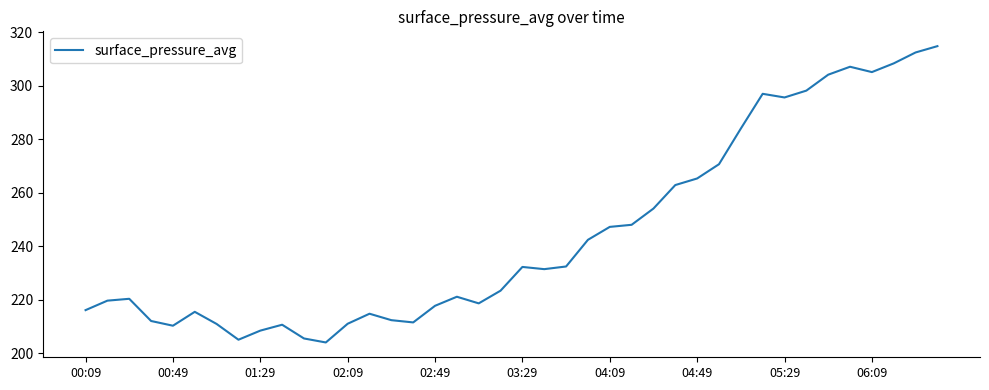

What is the difference between the maximum and minimum values?

110.7